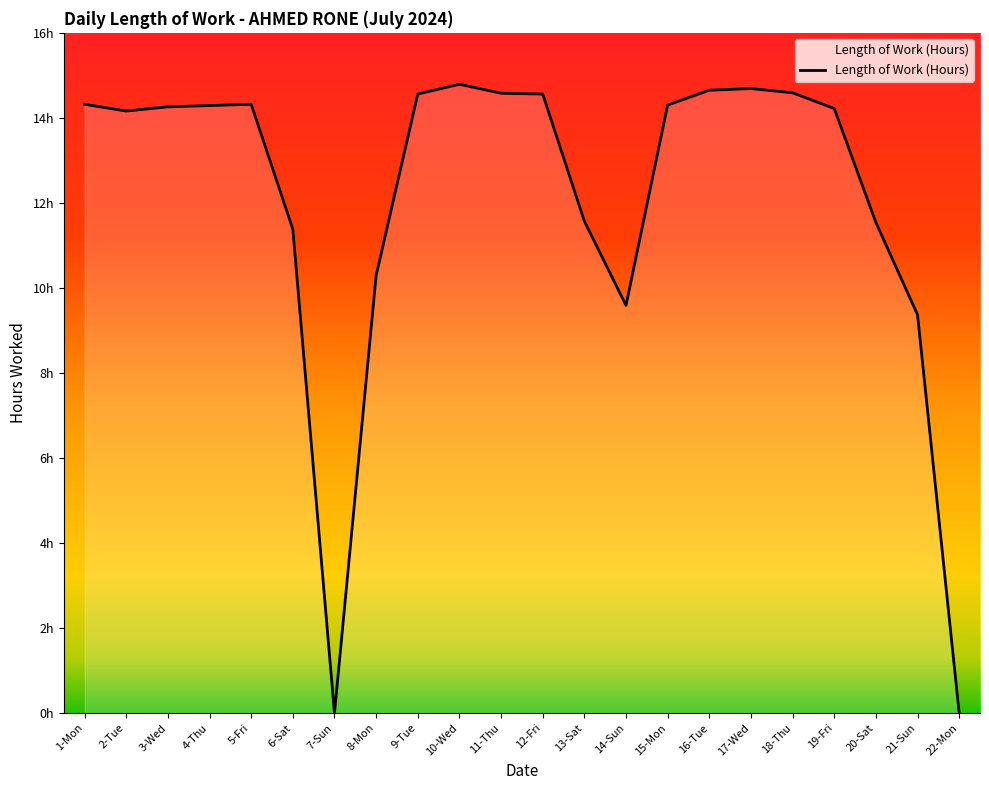

What is the difference between the maximum and minimum values?

14.8